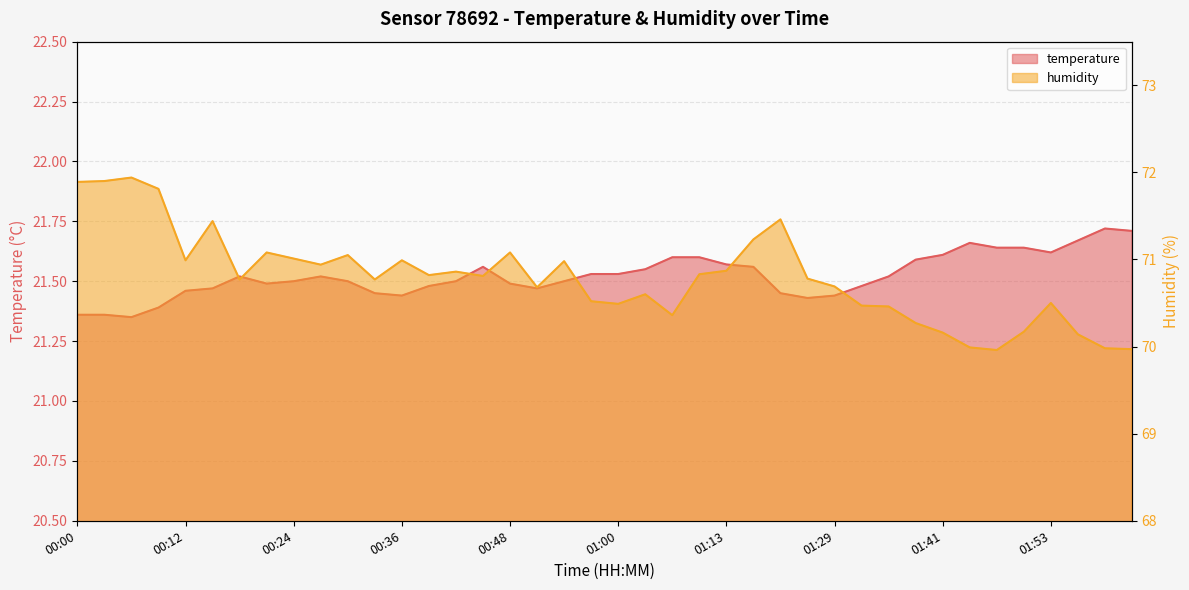

The humidity series shows 109.8 at 00:24. True or false?

False